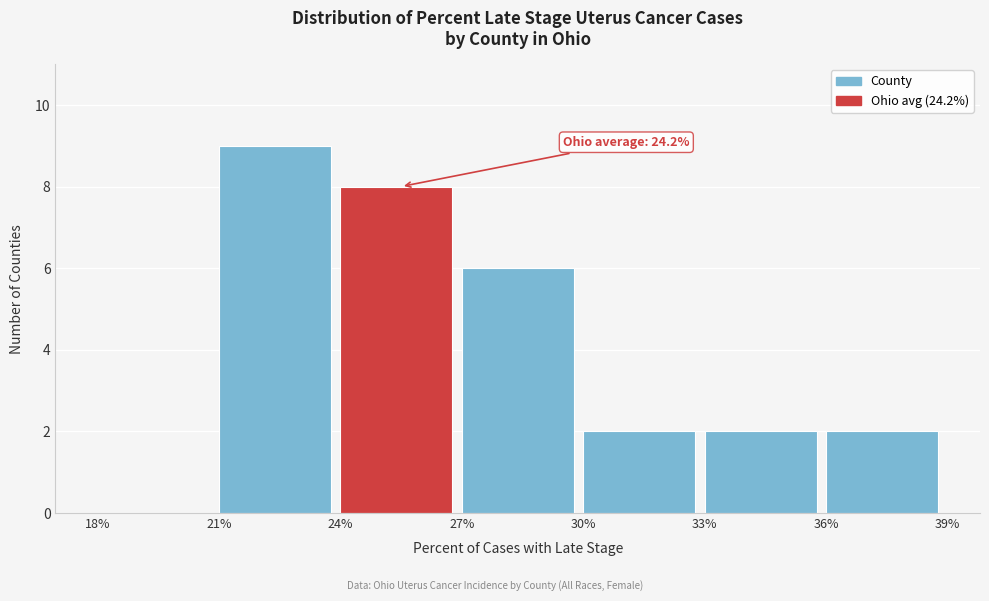

Which range on the x-axis has the tallest bar?

21% to 24%